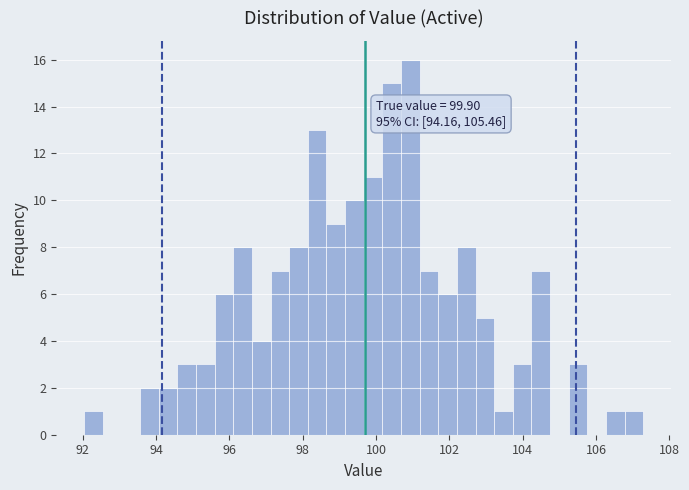

Around what value on the x-axis is the tallest bar? Give the approximate position of its centre, as read against the axis.

101.0